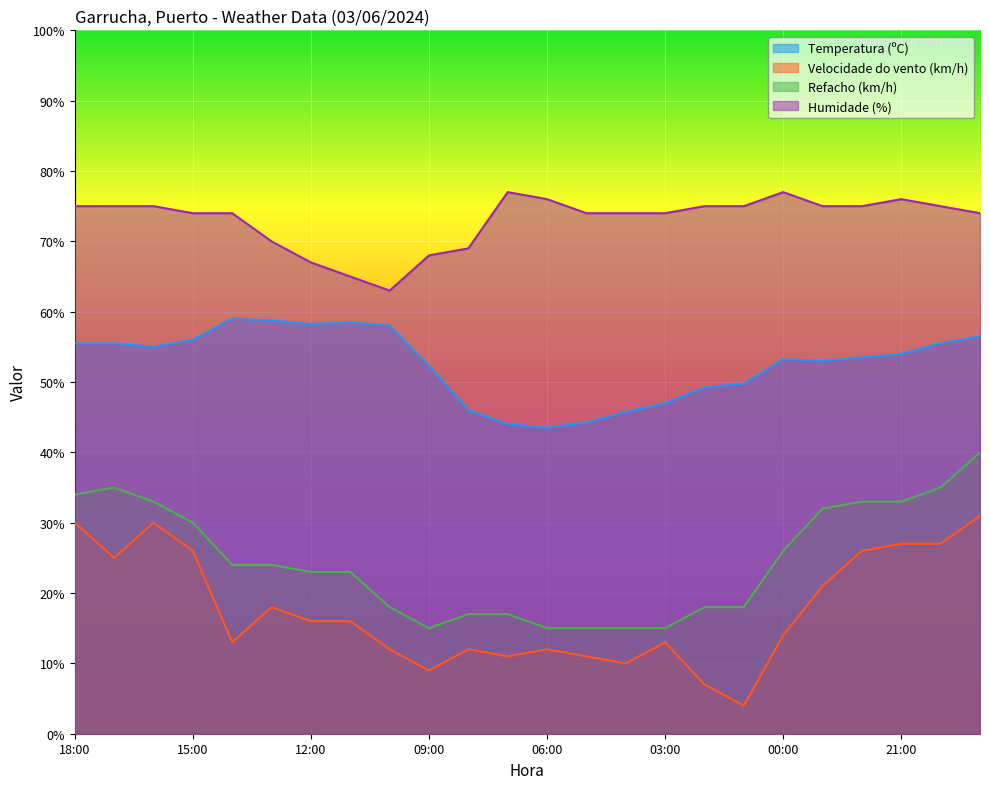

Where is Velocidade do vento (km/h) nearest to the value 17?

13:00